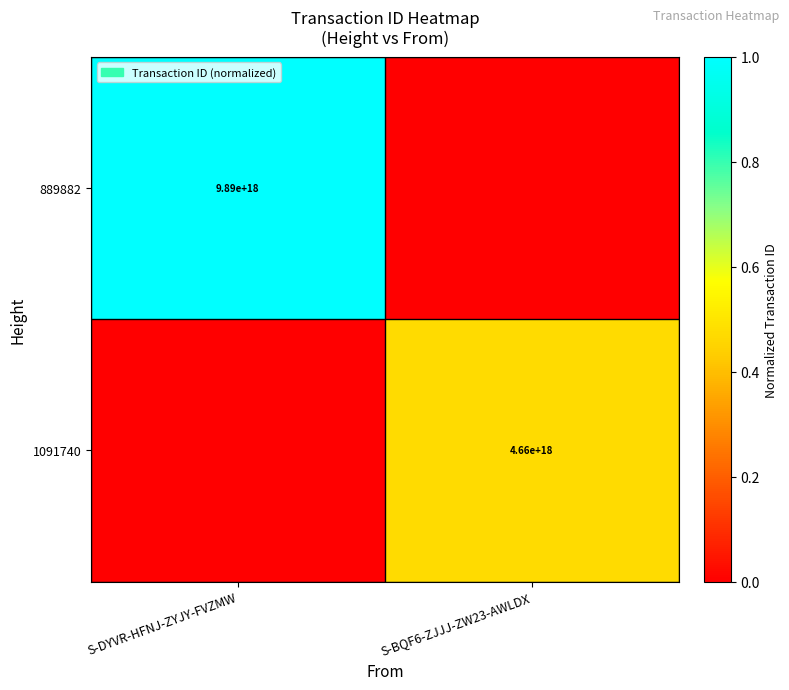

Between S-BQF6-ZJJJ-ZW23-AWLDX and S-DYVR-HFNJ-ZYJY-FVZMW, which is larger?

S-DYVR-HFNJ-ZYJY-FVZMW